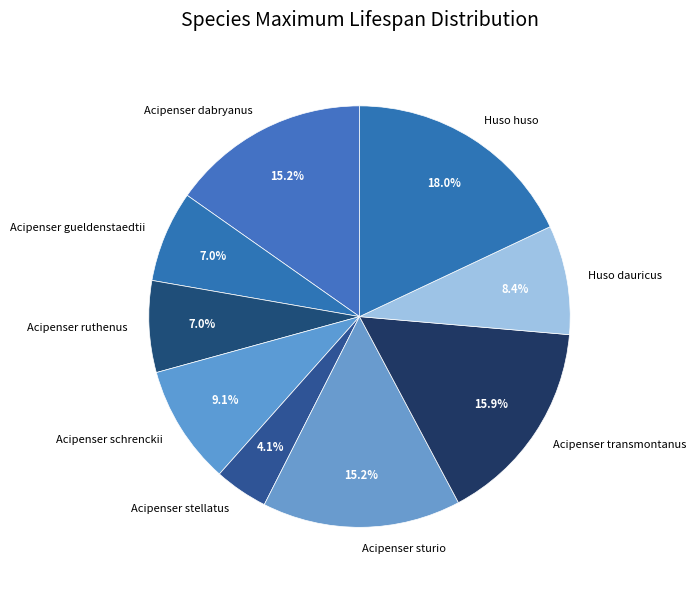

To the nearest percent, what is the difference between the largest and smallest slice percentages?

14%